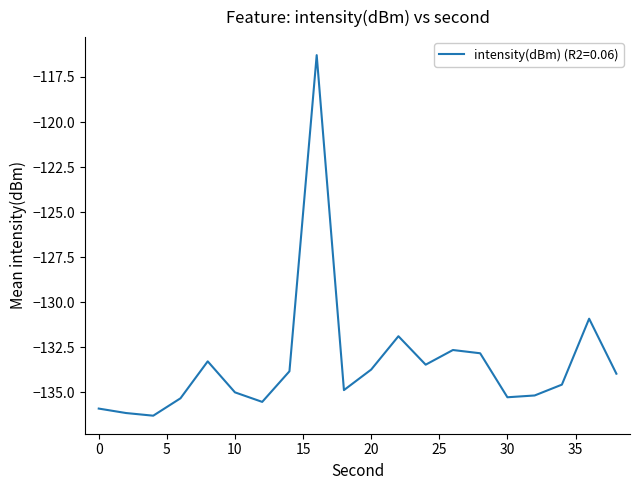

What is the difference between the maximum and minimum values?

20.0